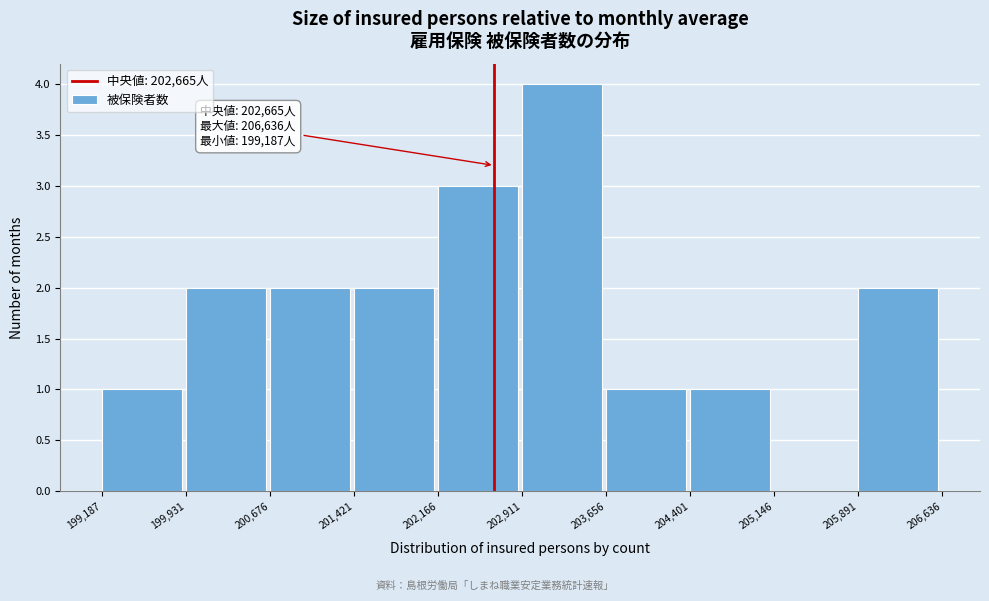

Over which range of the x-axis is the bar tallest?

202,911 to 203,656